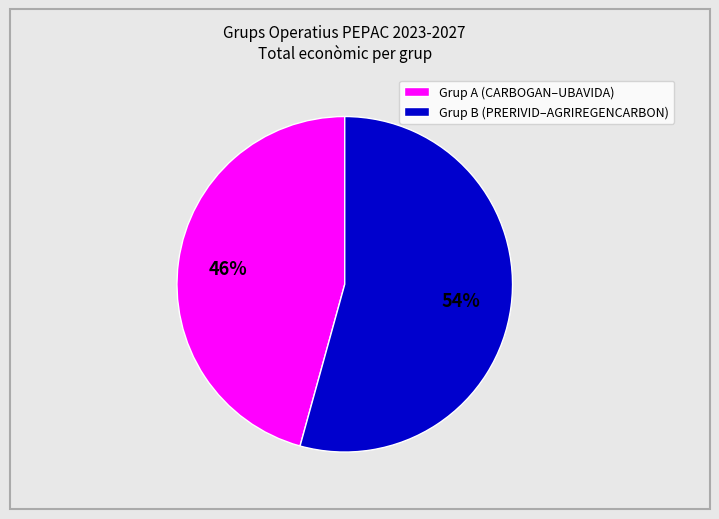

To the nearest percent, what is the average slice percentage?

50%